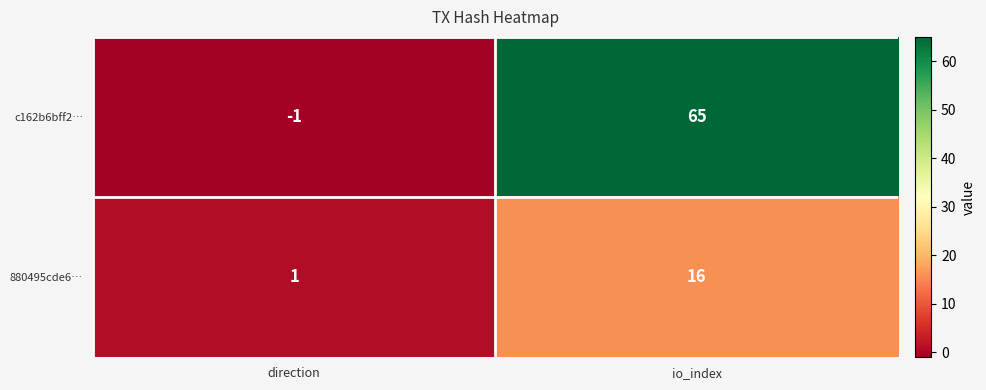

Is it true that 880495cde6… equals 16 at io_index?

True